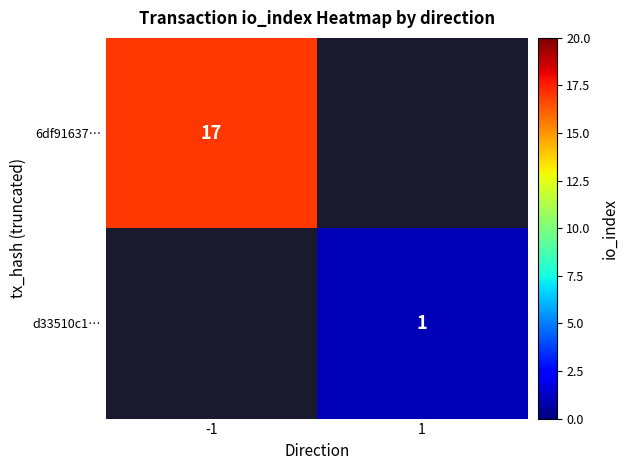

True or false: 6df91637… has a value of 6 at -1.

False